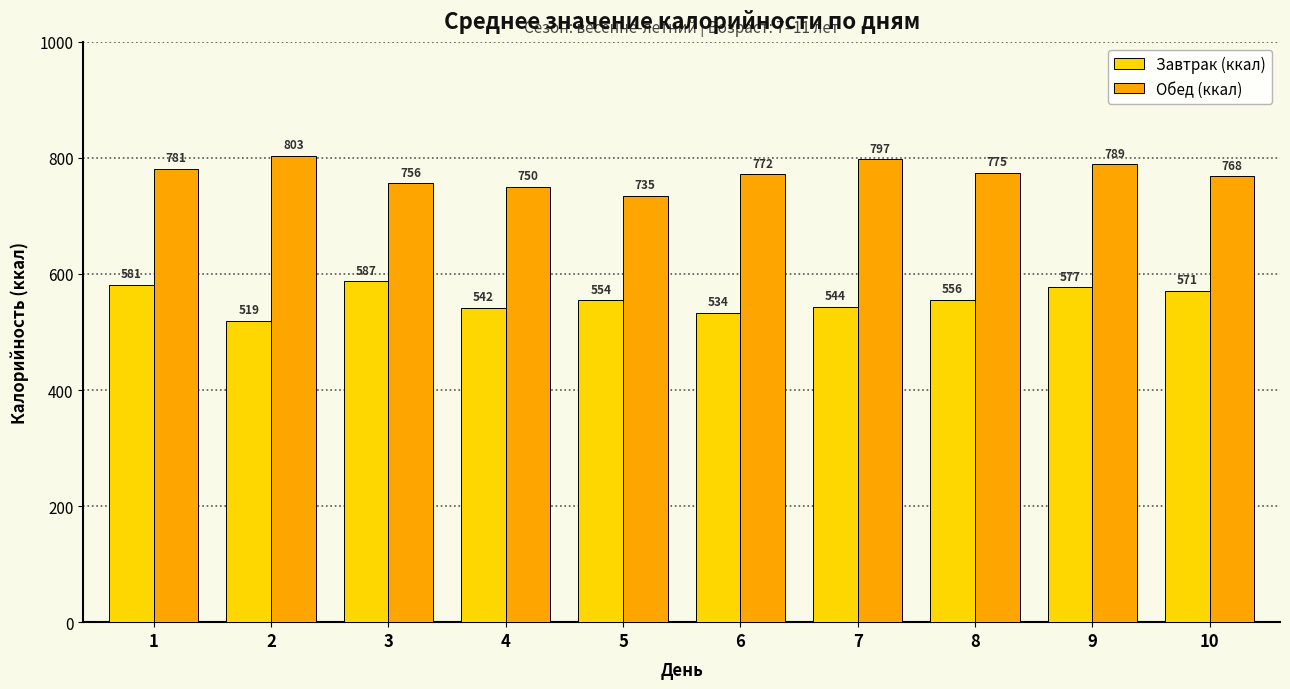

How many bars are there in total?

20